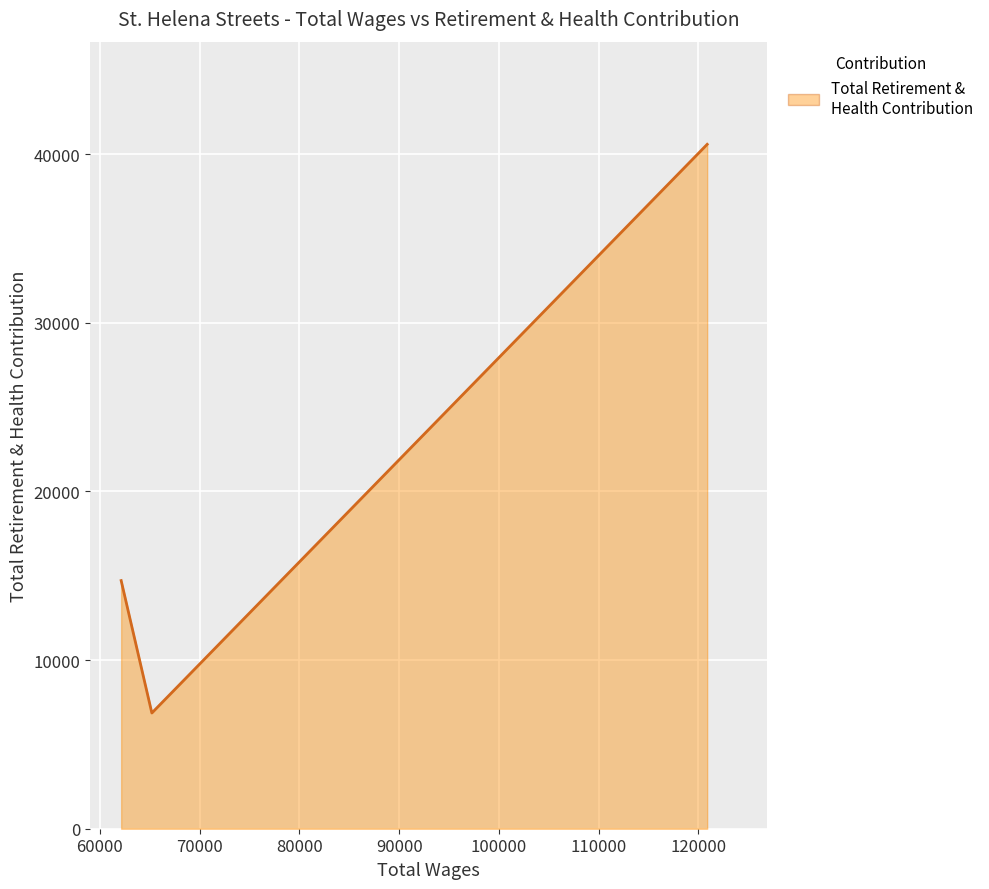

What is the lowest value of the Total Retirement & Health Contribution series?

6861